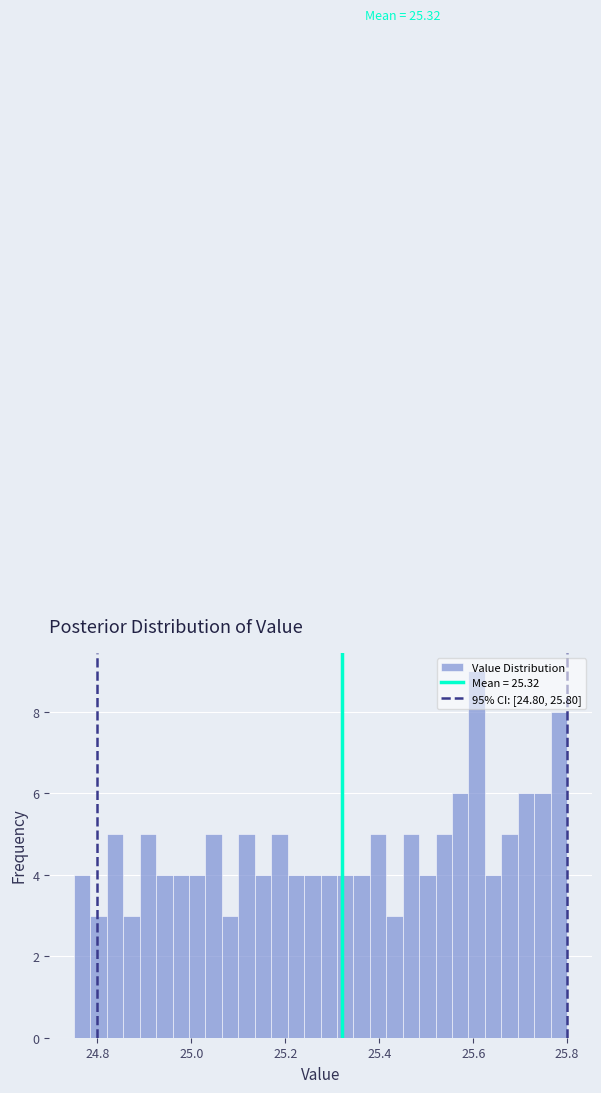

Read against the x-axis, roughly where is the centre of the tallest bar?

25.60